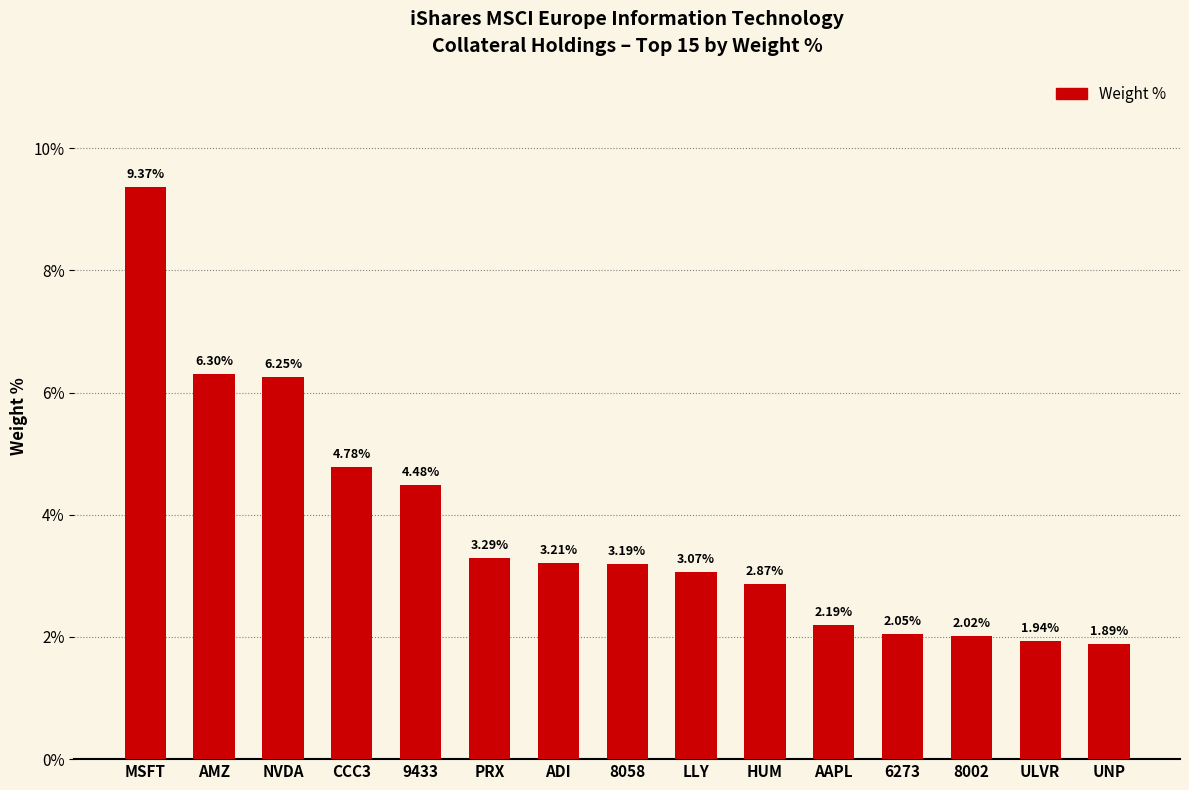

How many data points are above 3?

9